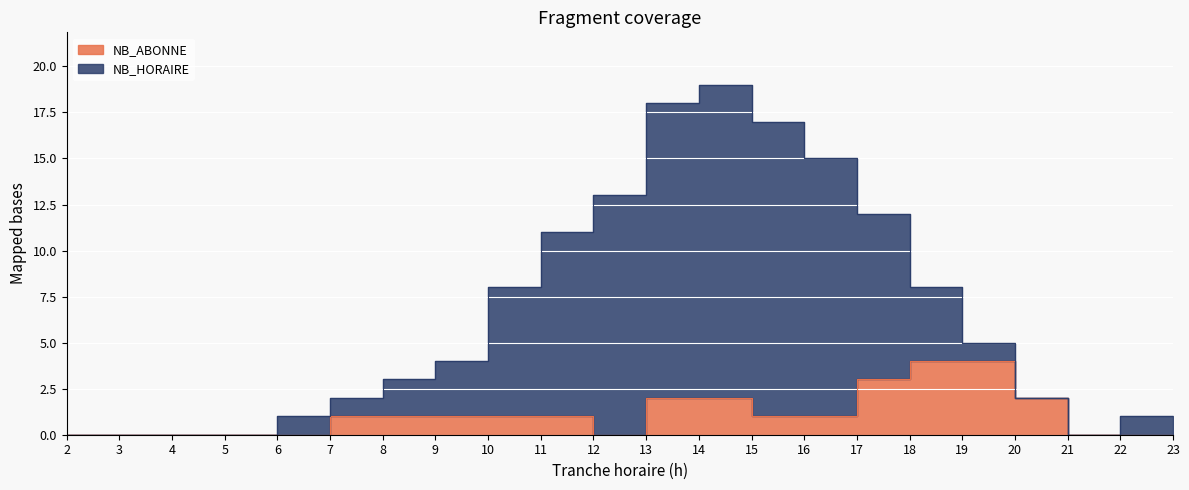

Is the value of NB_HORAIRE at 5 greater than the value of NB_ABONNE at 15?

No